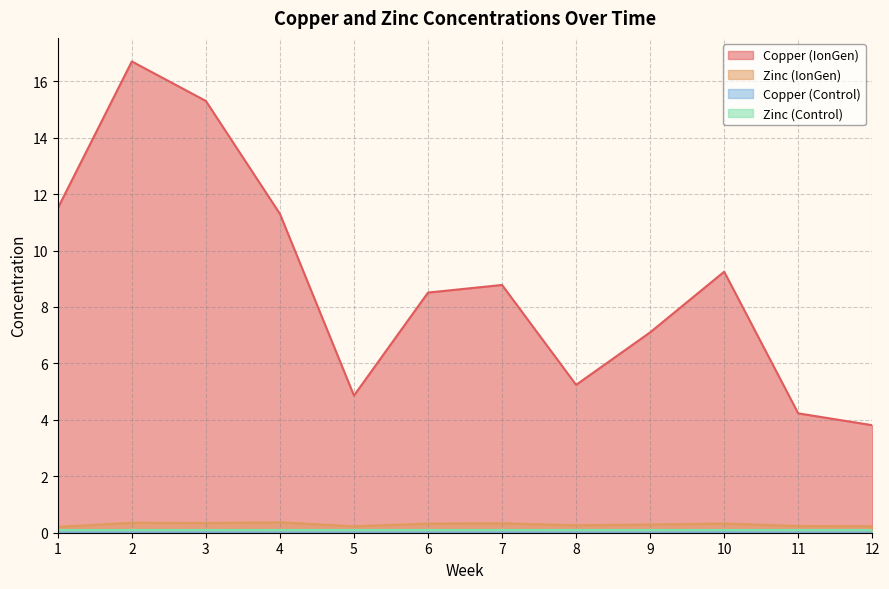

What is the sum of the Copper (IonGen) values at 1 and 8?

16.7